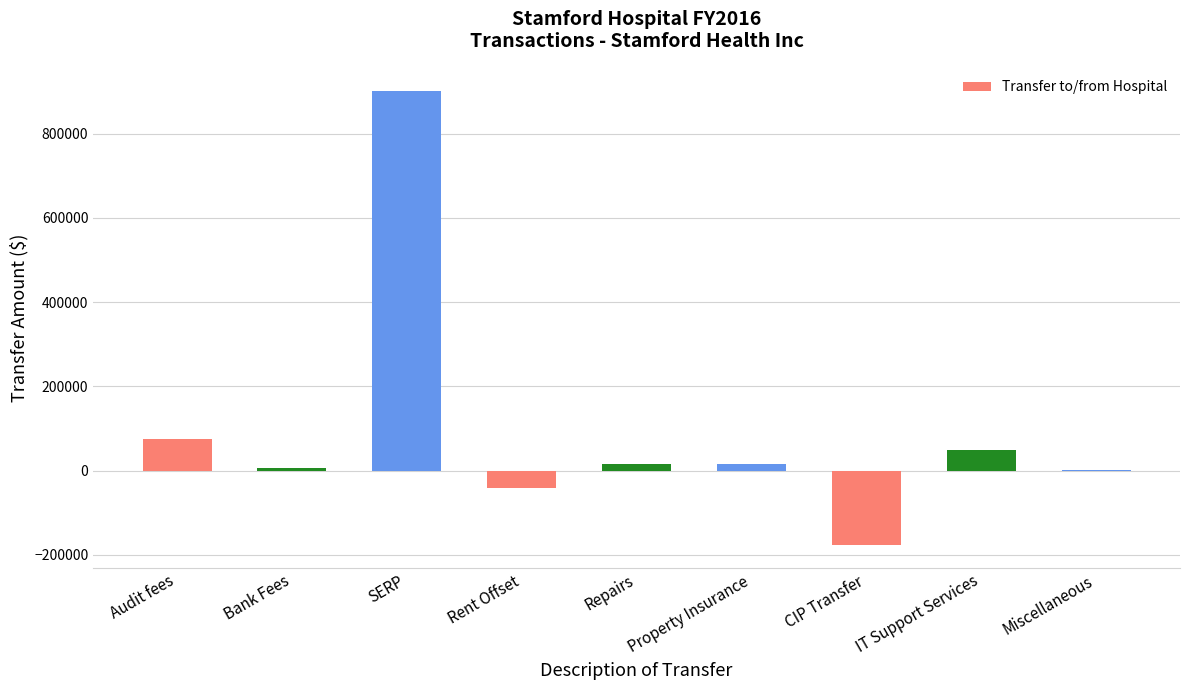

The value at SERP is 565843. True or false?

False